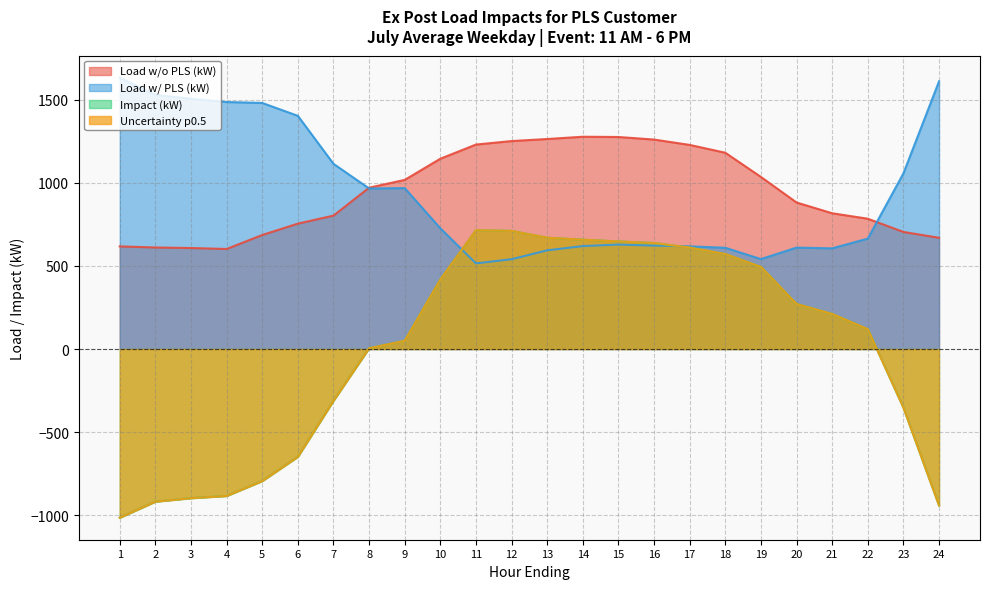

Reading left to right, what are all the values shown in this chart?

Load w/o PLS (kW): 617.6	611.0	607.9	602.0	686.2	754.6	802.9	971.0	1017.9	1145.3	1230.5	1251.6	1263.9	1277.6	1276.1	1260.6	1228.3	1181.3	1035.6	881.8	817.0	784.1	704.6	669.5
Load w/ PLS (kW): 1632.9	1529.7	1505.7	1486.5	1480.9	1403.5	1114.6	966.4	968.3	726.5	515.4	540.5	594.0	619.6	628.6	622.5	617.9	609.3	541.2	610.4	605.9	664.6	1057.2	1611.2
Impact (kW): -1015.4	-918.7	-897.9	-884.5	-794.8	-648.8	-311.7	4.6	49.6	418.8	715.1	711.1	670.0	658.0	647.5	638.1	610.4	571.9	494.4	271.4	211.2	119.5	-352.7	-941.7
Uncertainty p0.5: -1015.4	-918.7	-897.9	-884.5	-794.8	-648.8	-311.7	4.6	49.6	418.8	715.1	711.1	670.0	658.0	647.5	638.1	610.4	571.9	494.4	271.4	211.2	119.5	-352.7	-941.7